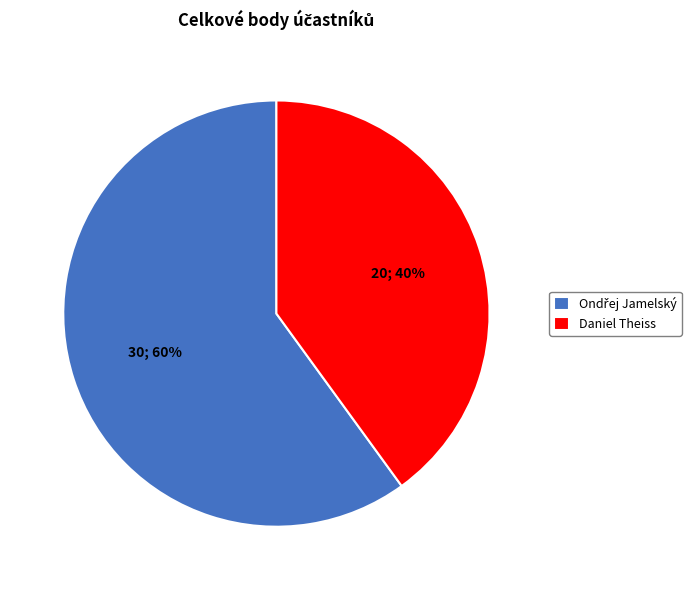

True or false: Daniel Theiss accounts for 27% of the total.

False